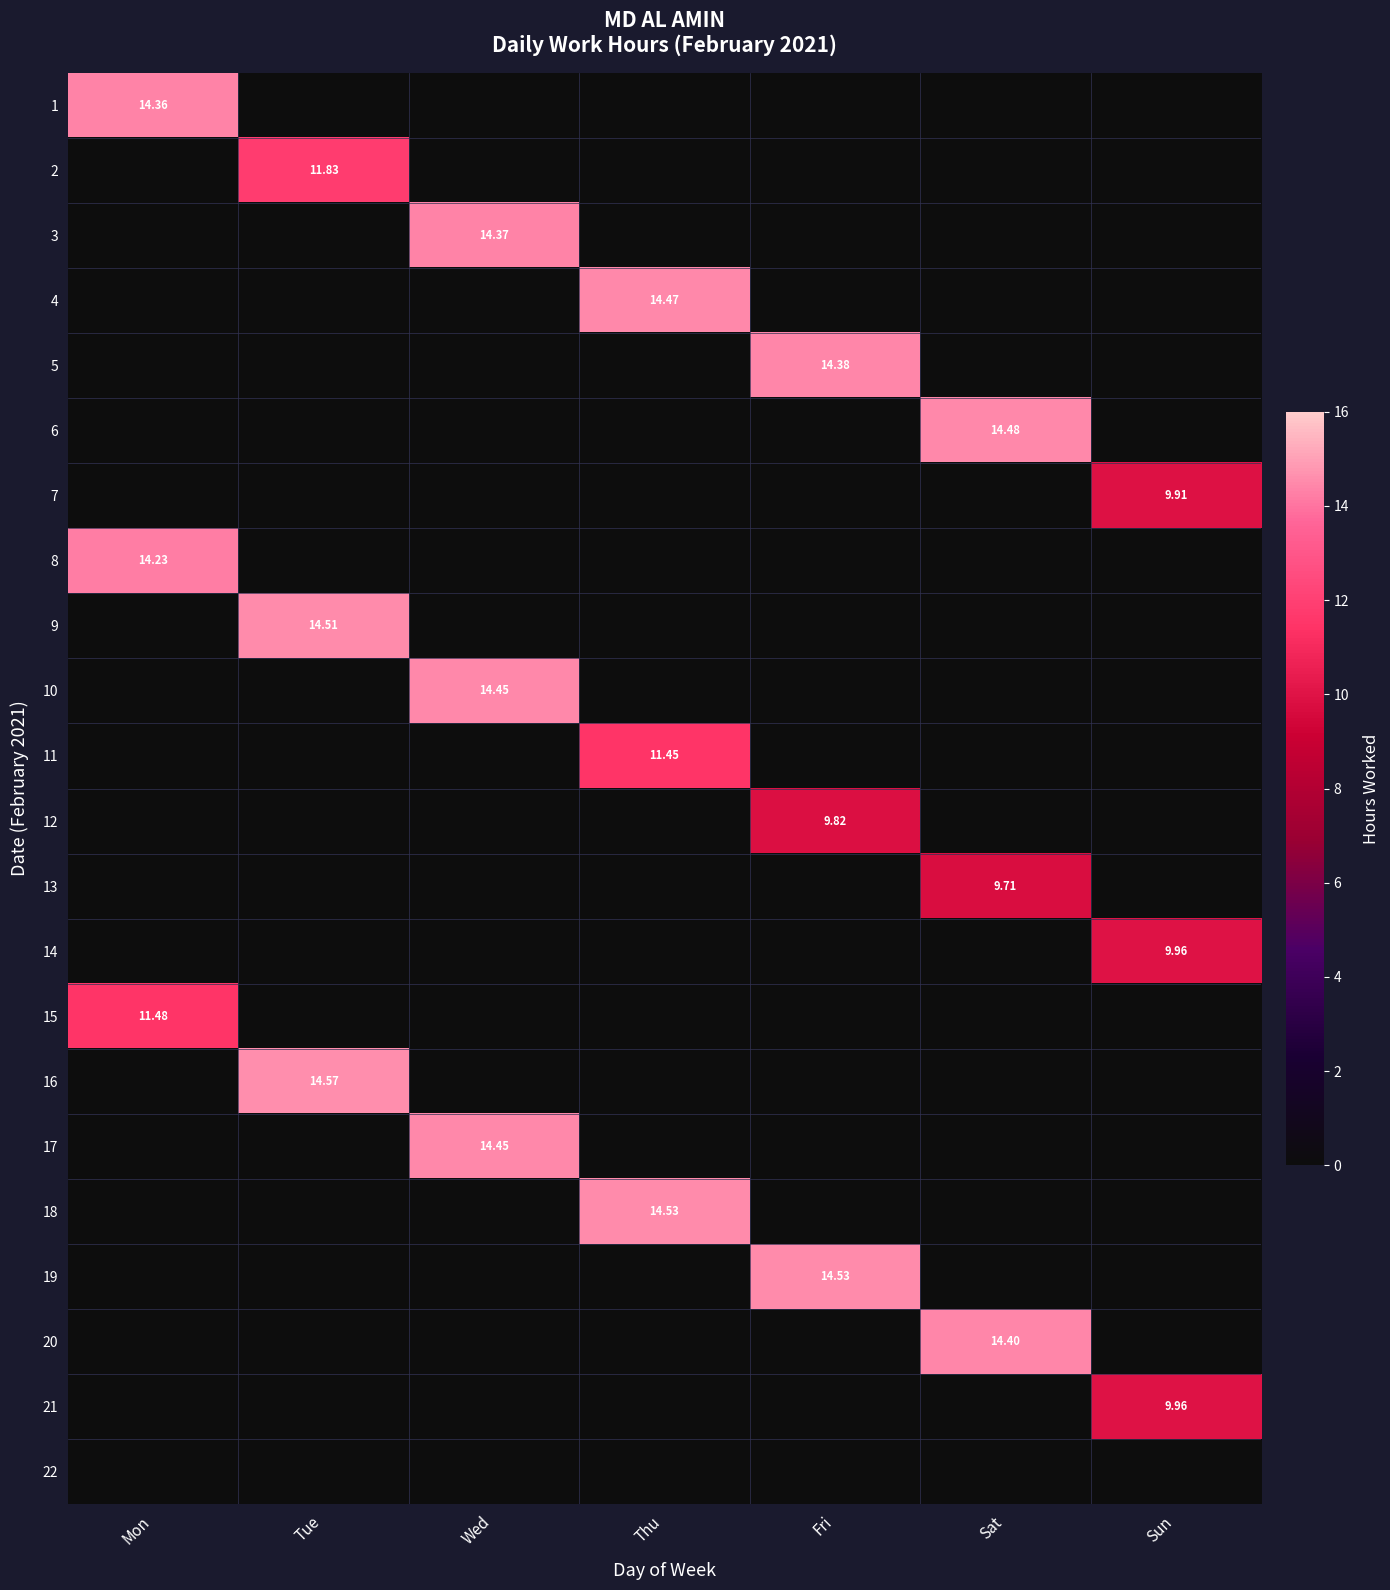

What is the sum of all 10 values?

14.4